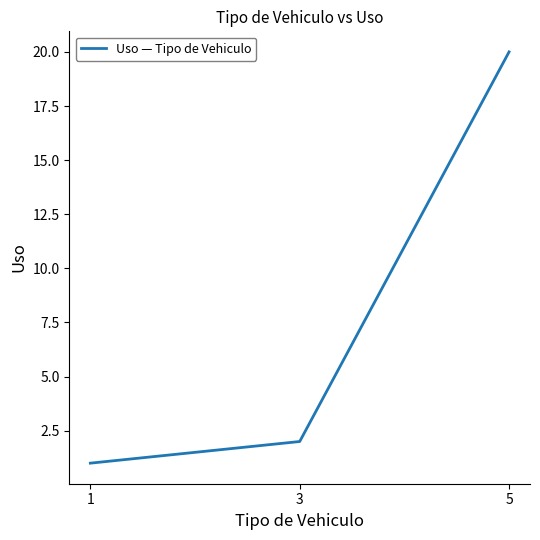

Does the chart have visible grid lines?

No